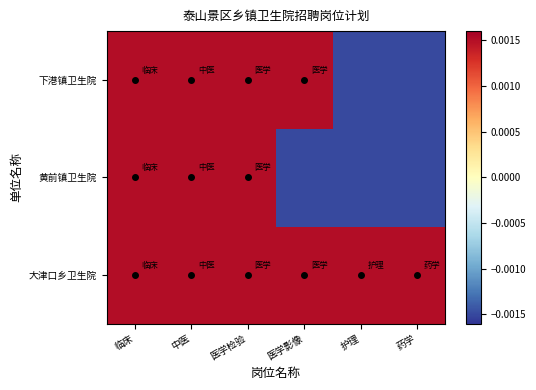

Between 中医 and 医学影像, which series saw the biggest shift?

黄前镇卫生院